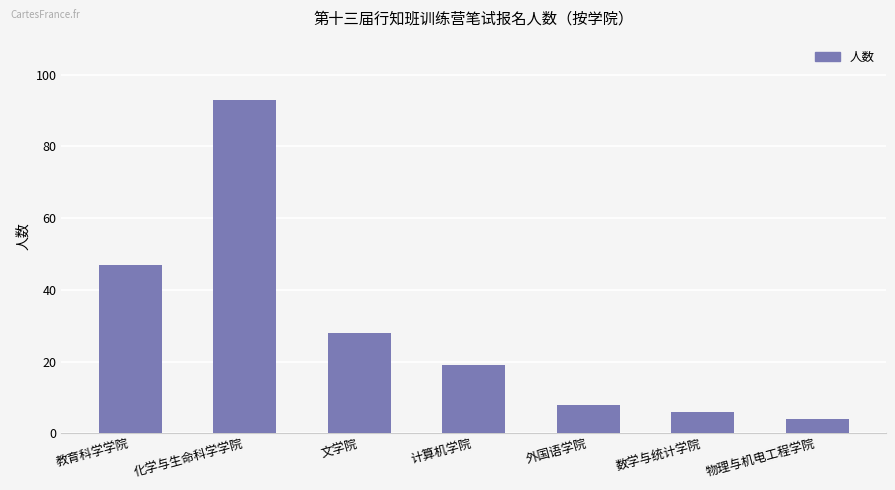

Reading left to right, what are all the values shown in this chart?

教育科学学院=47	化学与生命科学学院=93	文学院=28	计算机学院=19	外国语学院=8	数学与统计学院=6	物理与机电工程学院=4